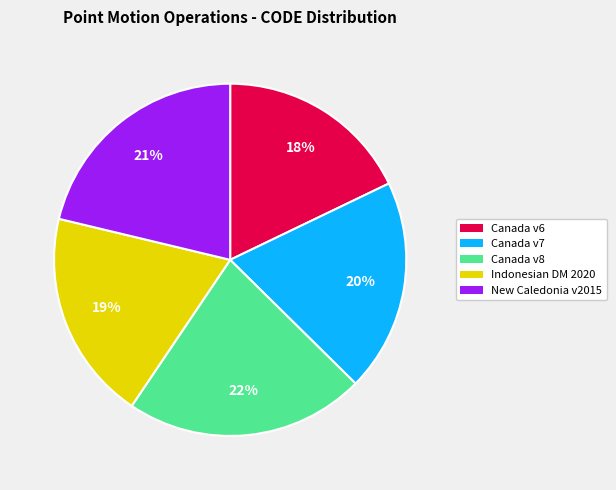

Does any single category account for the majority?

No